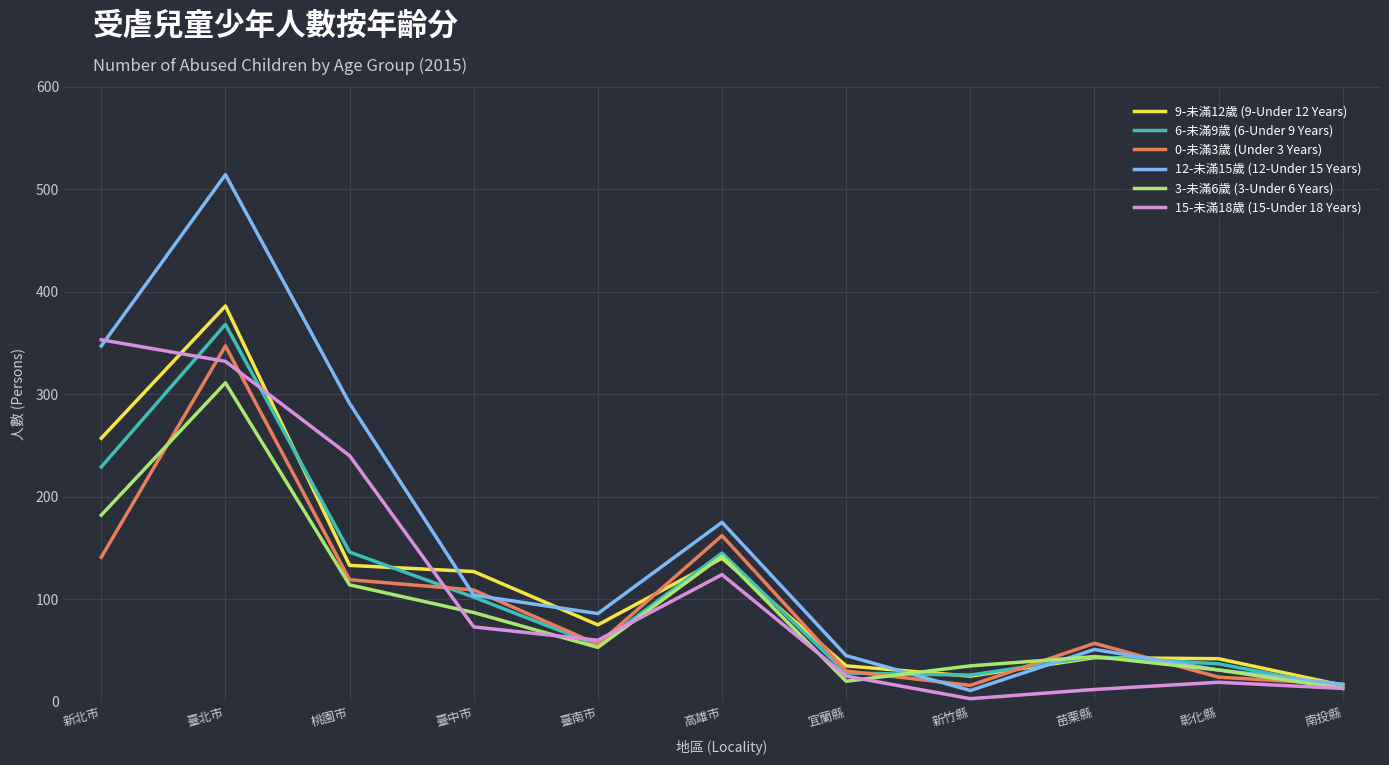

What is the minimum value shown in the chart?

3